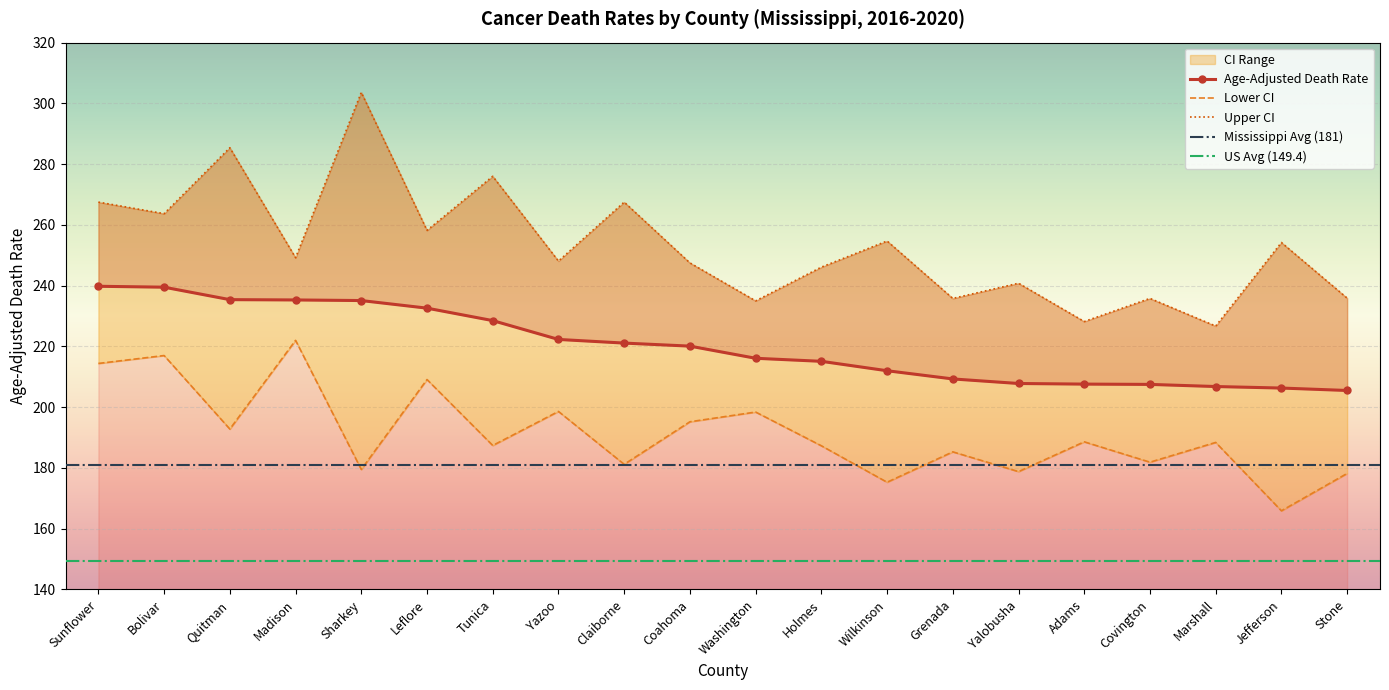

True or false: Lower CI and Age-Adjusted Death Rate intersect in this chart.

False